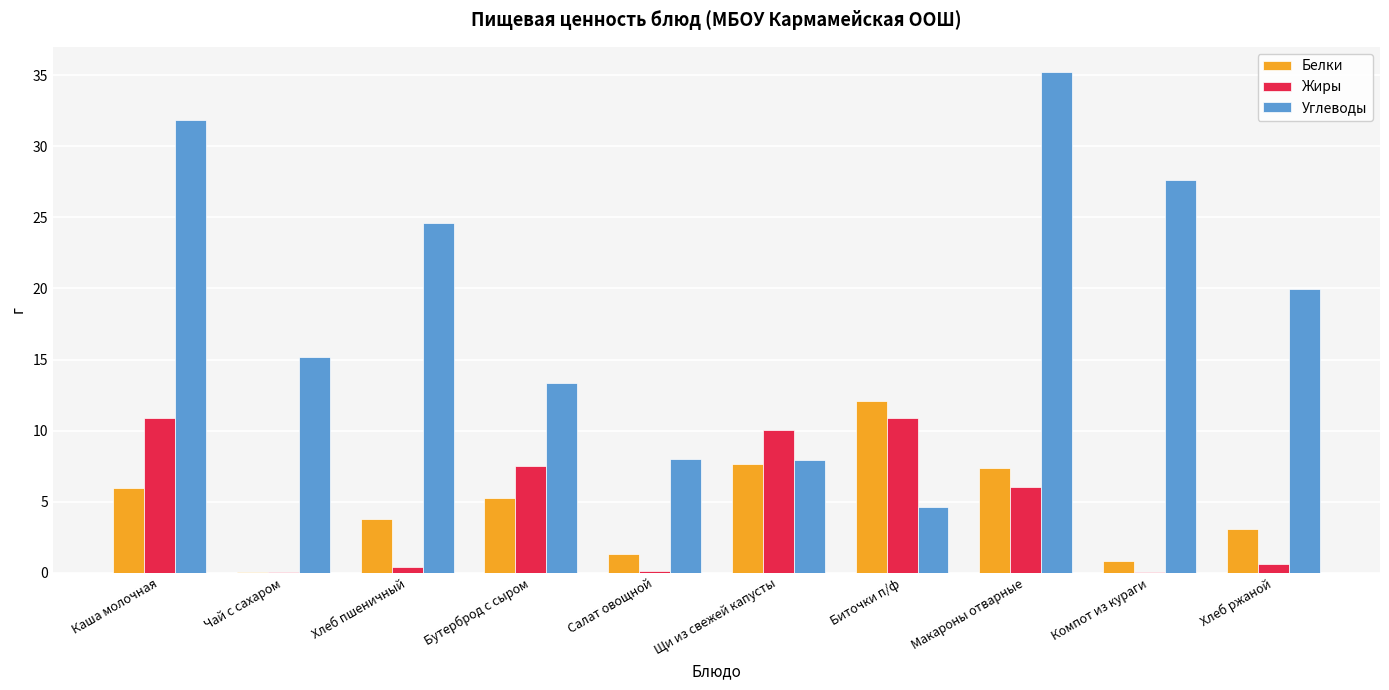

What is the sum of all Углеводы values?

188.4